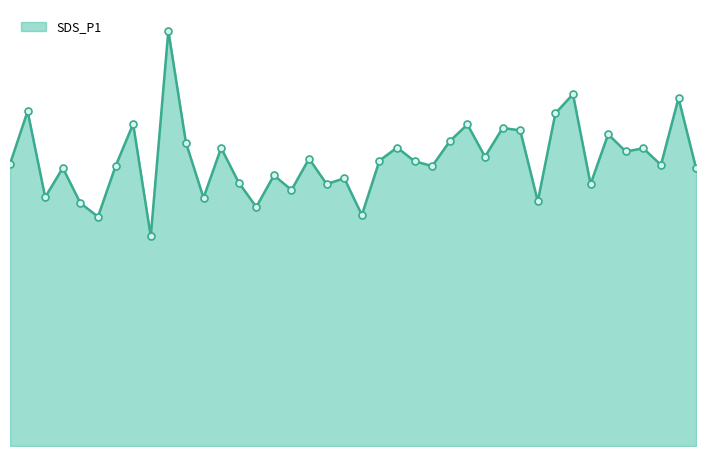

How many interior local peaks (higher than both neighbors) does the data have?

15